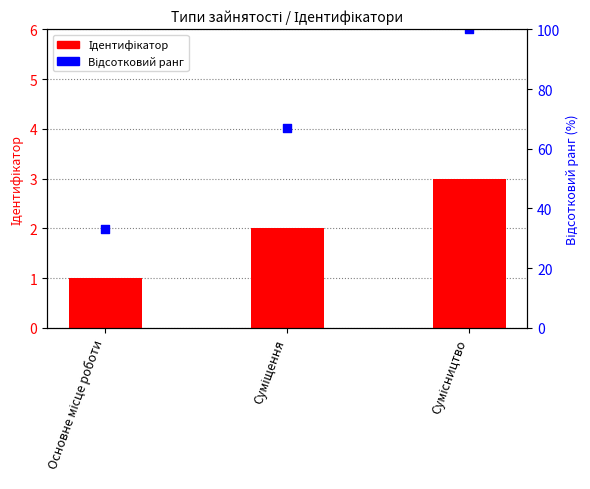

Which series has the largest total across all categories?

Відсотковий ранг